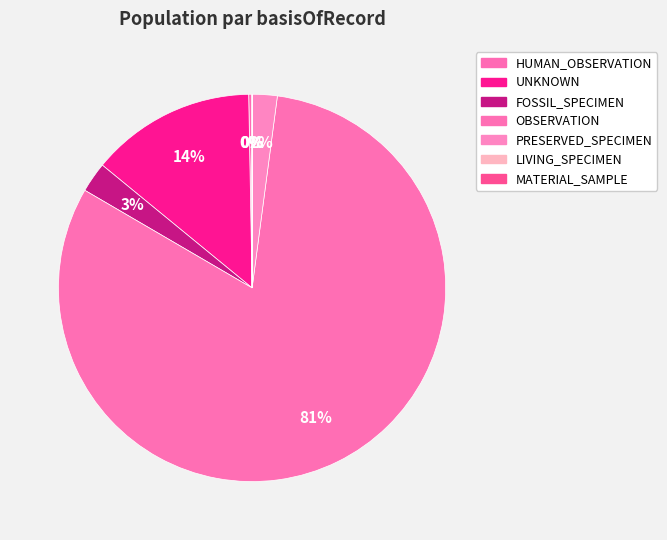

What portion of the pie excludes LIVING_SPECIMEN?

100.0%